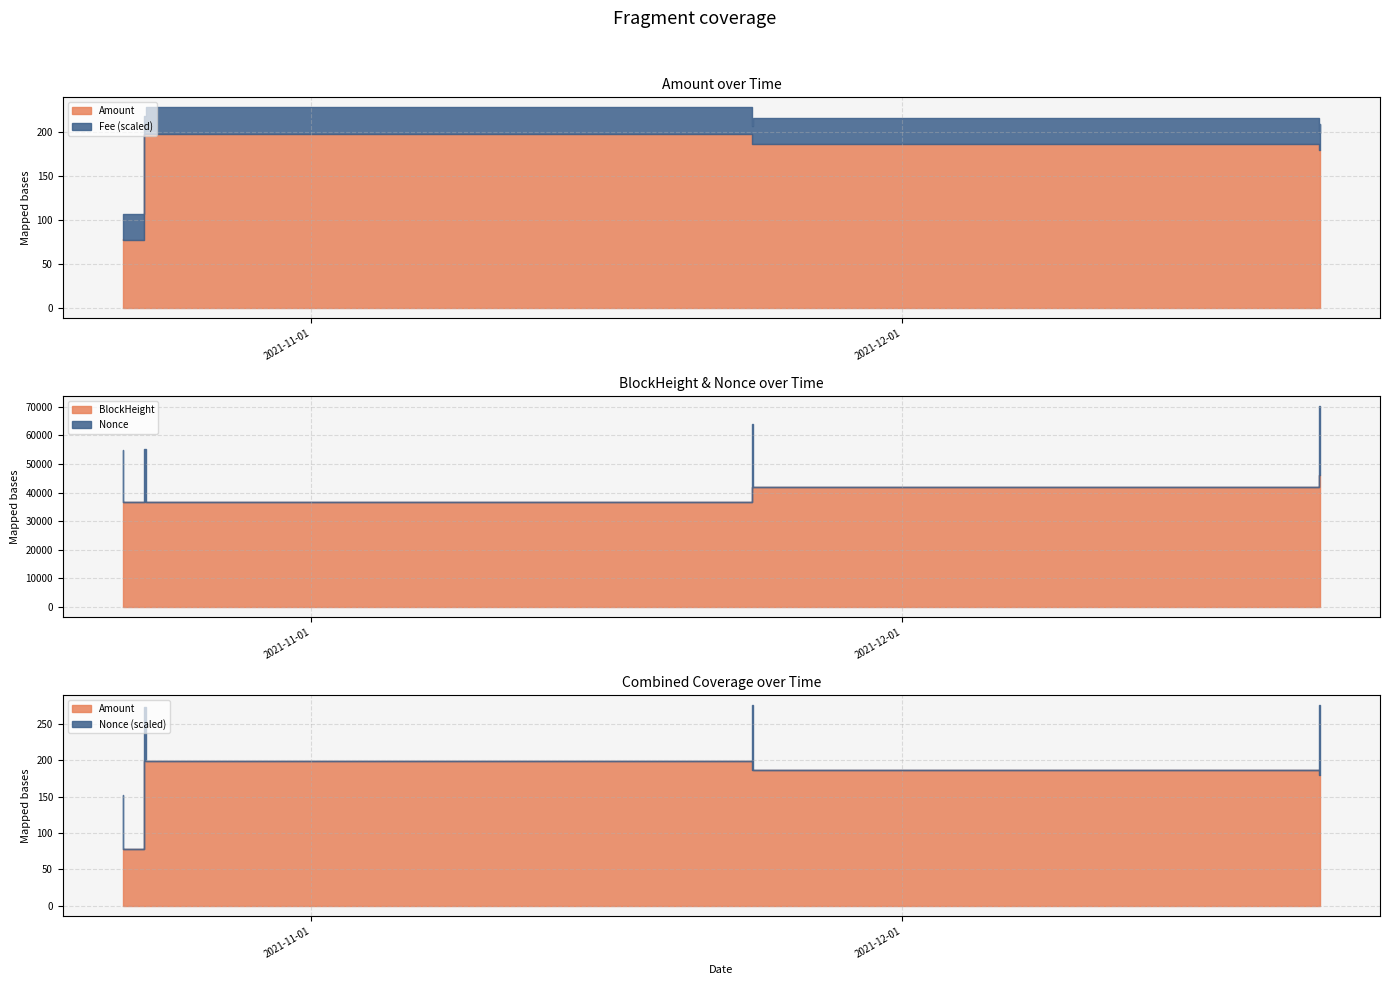

What is the label of the 6th point from the left?

2021-11-23 10:06